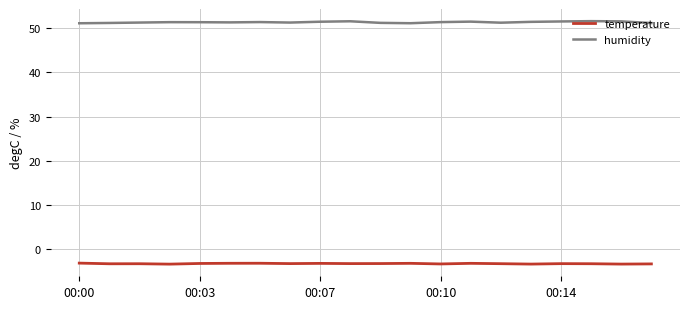

List the series in order of their overall mean, highest first.

humidity, temperature